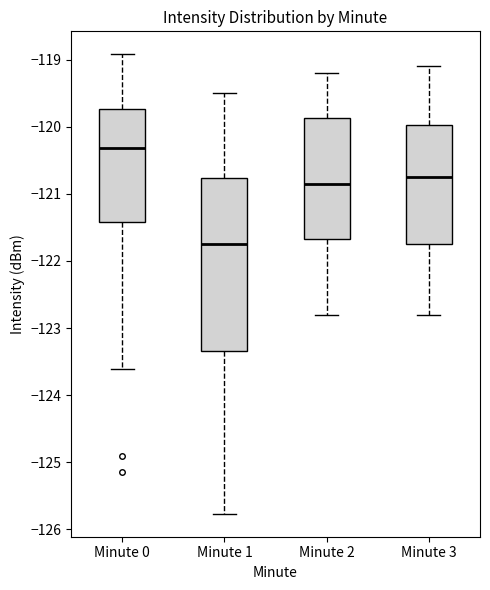

Reading left to right, read every box against the y-axis: the position of its median line, the range the box covers, and the ends of its whiskers. The values are not printed on the chart, so give them approximately, as read against the axis.

Minute 0: median -120.3, box -121.4 to -119.7, whiskers -123.6 to -118.9
Minute 1: median -121.7, box -123.3 to -120.8, whiskers -125.8 to -119.5
Minute 2: median -120.8, box -121.7 to -119.9, whiskers -122.8 to -119.2
Minute 3: median -120.7, box -121.7 to -120.0, whiskers -122.8 to -119.1